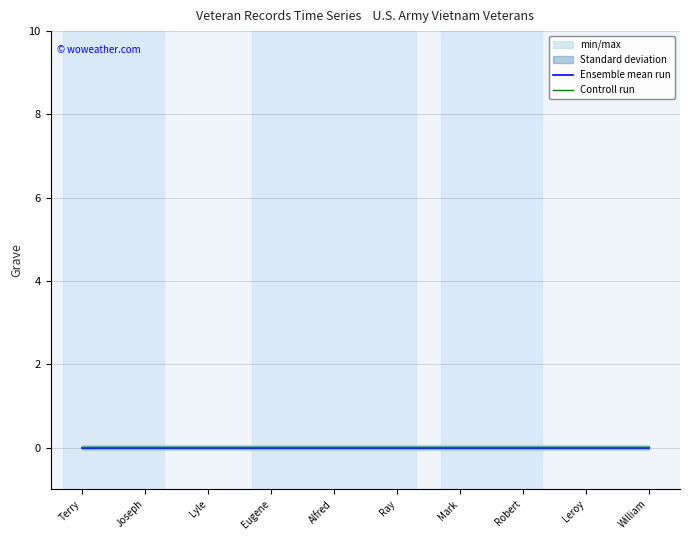

True or false: Controll run and Ensemble mean run intersect in this chart.

False